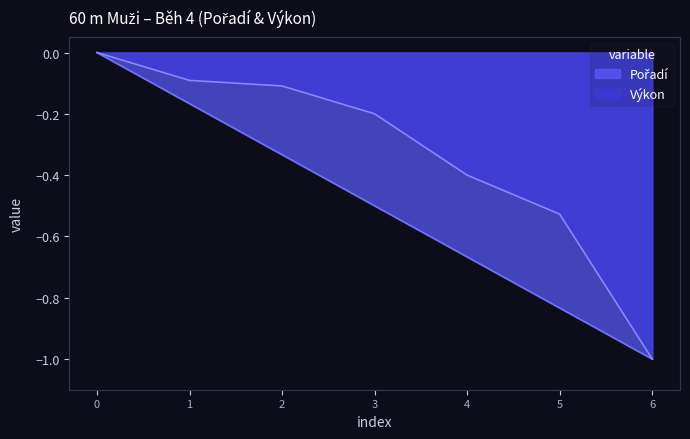

True or false: Výkon and Pořadí cross at least once.

False